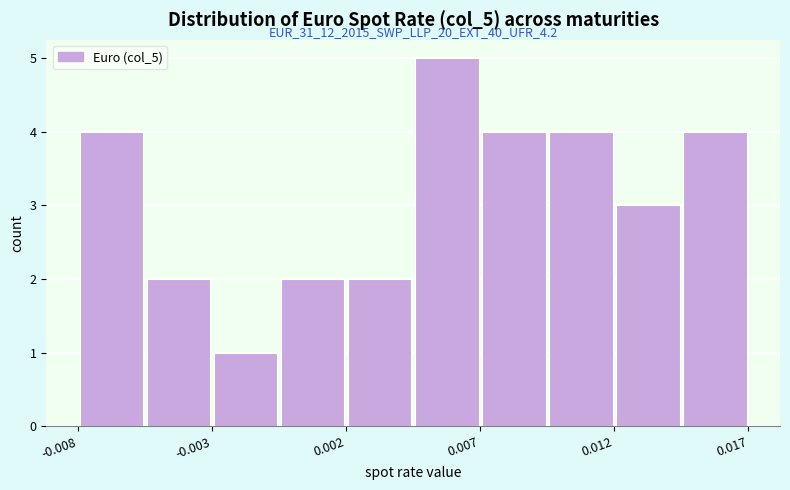

Around what value on the x-axis is the tallest bar? Give the approximate position of its centre, as read against the axis.

0.006